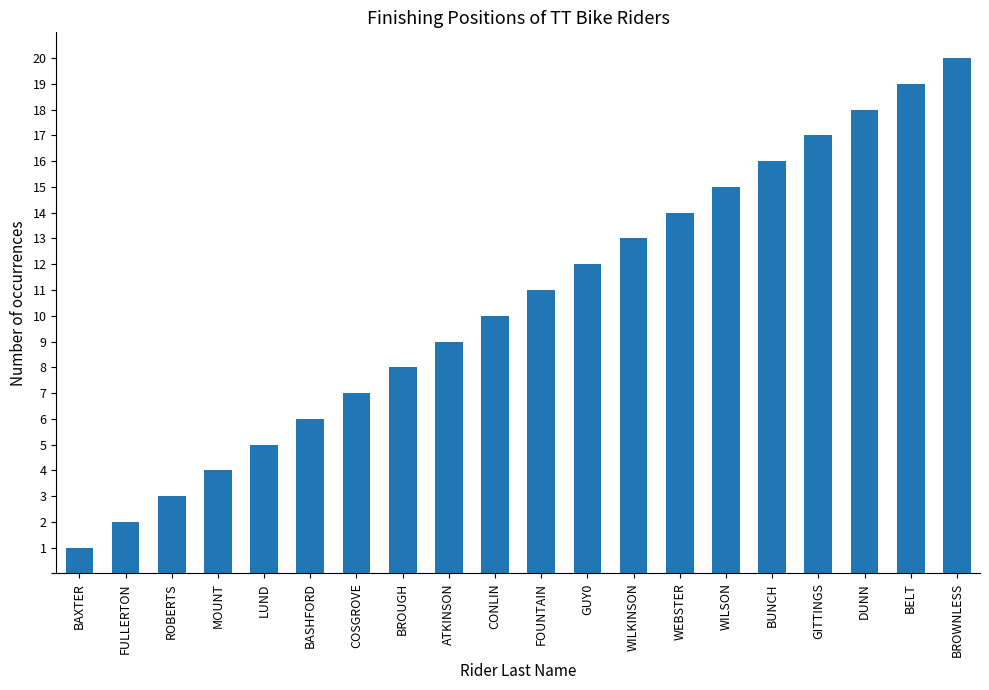

What is the value of the 15th bar from the left?

15